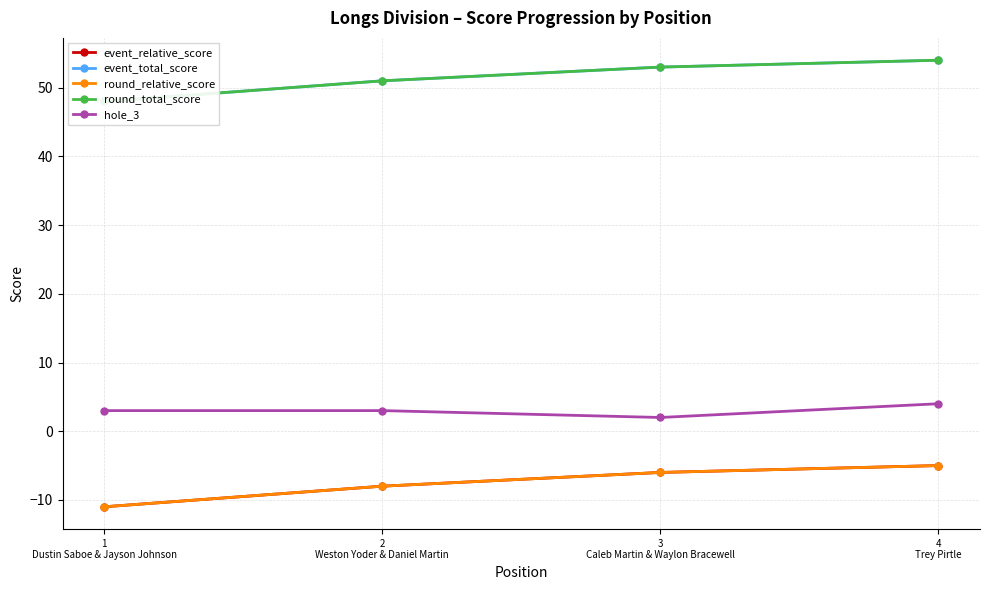

Which series changed the most between 1
Dustin Saboe & Jayson Johnson and 4
Trey Pirtle?

event_relative_score